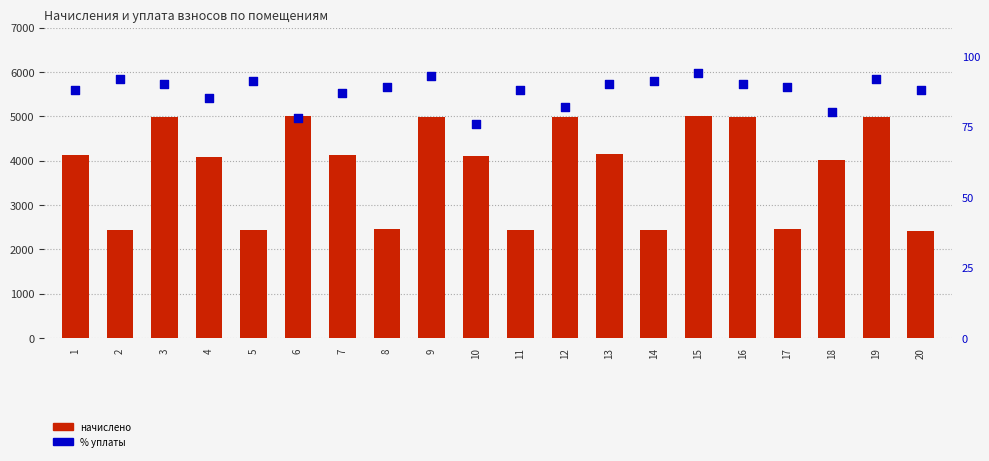

At how many categories does at least one series exceed 2469?

14